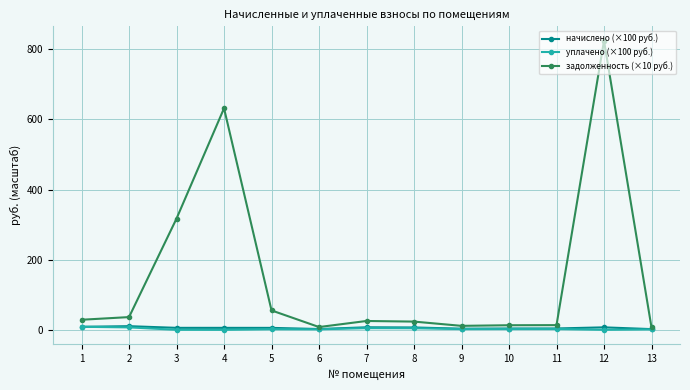

What is the approximate value of задолженность (×10 руб.) at 5?

55.3